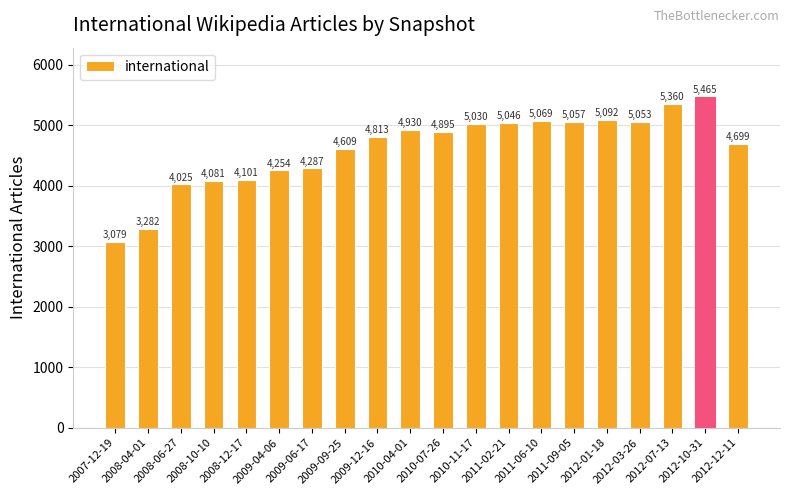

Reading left to right, extract all data points from this chart.

2007-12-19=3079	2008-04-01=3282	2008-06-27=4025	2008-10-10=4081	2008-12-17=4101	2009-04-06=4254	2009-06-17=4287	2009-09-25=4609	2009-12-16=4813	2010-04-01=4930	2010-07-26=4895	2010-11-17=5030	2011-02-21=5046	2011-06-10=5069	2011-09-05=5057	2012-01-18=5092	2012-03-26=5053	2012-07-13=5360	2012-10-31=5465	2012-12-11=4699